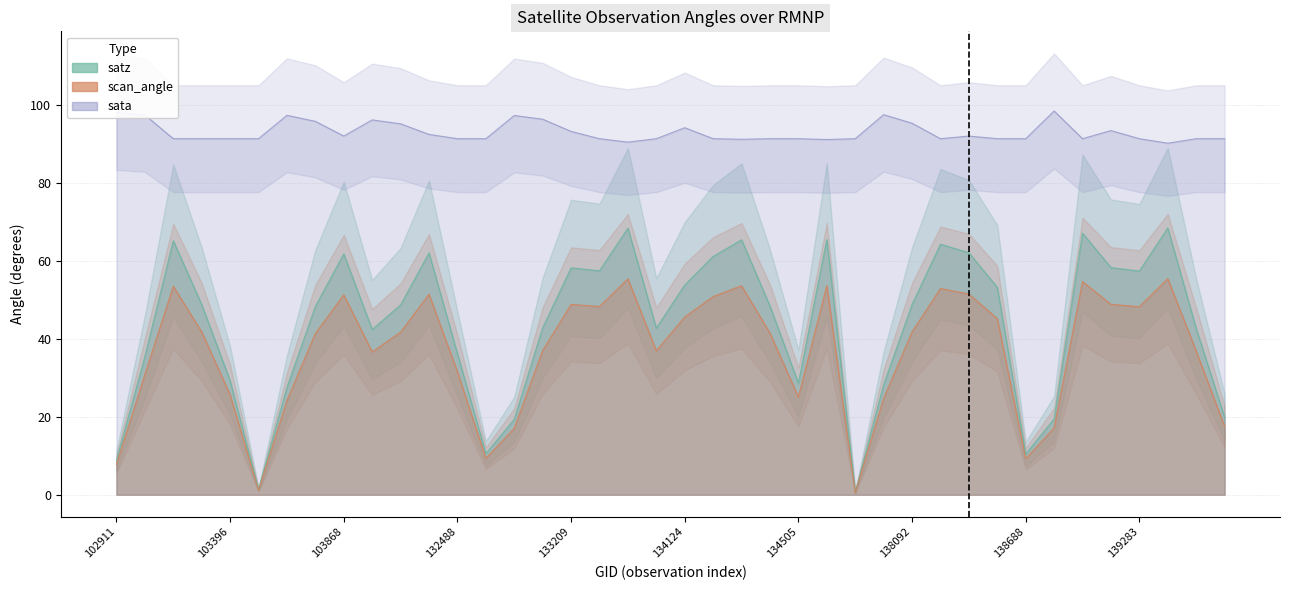

What is the difference between the maximum and minimum values in the scan_angle series?

55.0